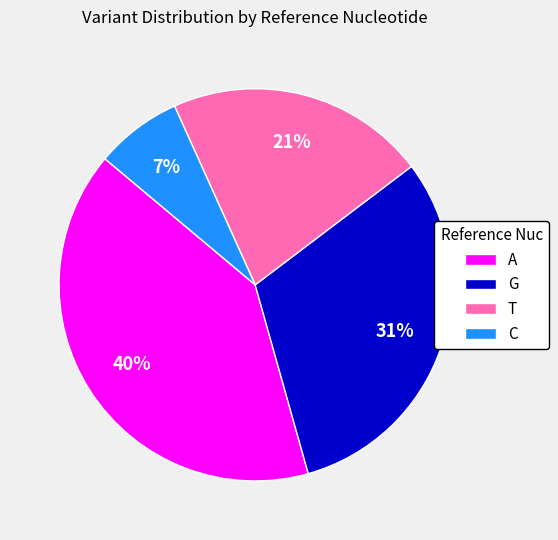

Do C and T together represent more than half of the pie?

No